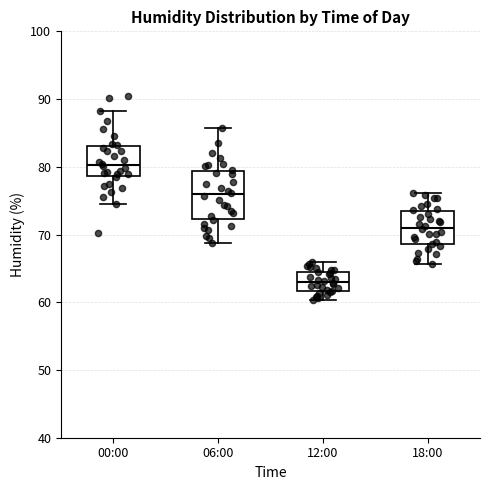

Where is the upper edge of the box for 00:00 on the y-axis? The values are not printed on the chart, so give them approximately, as read against the axis.

83